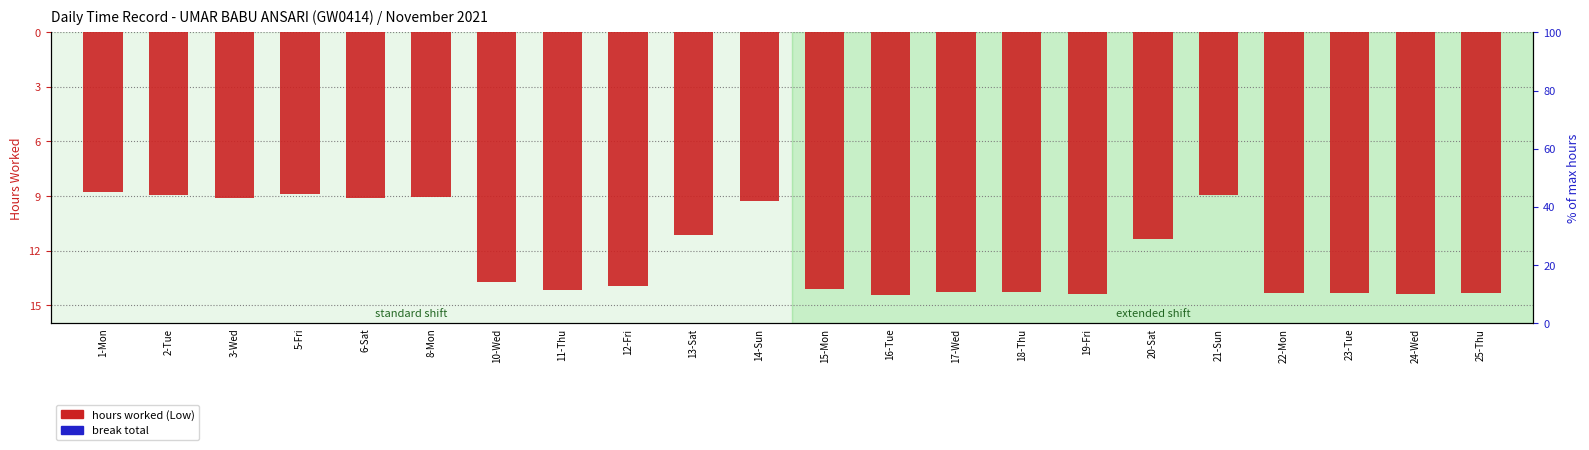

Where is hours worked (Low) nearest to the value -11?

13-Sat